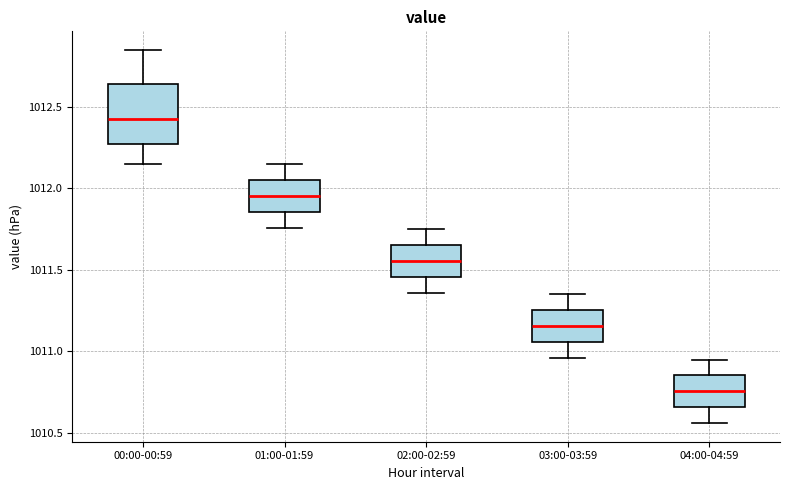

Reading left to right, transcribe this box plot: for each box, give where its median line is, the range the box spans, and where its two whiskers end, as read against the y-axis. The values are not printed on the chart, so give them approximately, as read against the axis.

00:00-00:59: median 1012.45, box 1012.25 to 1012.65, whiskers 1012.15 to 1012.85
01:00-01:59: median 1011.95, box 1011.85 to 1012.05, whiskers 1011.75 to 1012.15
02:00-02:59: median 1011.55, box 1011.45 to 1011.65, whiskers 1011.35 to 1011.75
03:00-03:59: median 1011.15, box 1011.05 to 1011.25, whiskers 1010.95 to 1011.35
04:00-04:59: median 1010.75, box 1010.65 to 1010.85, whiskers 1010.55 to 1010.95